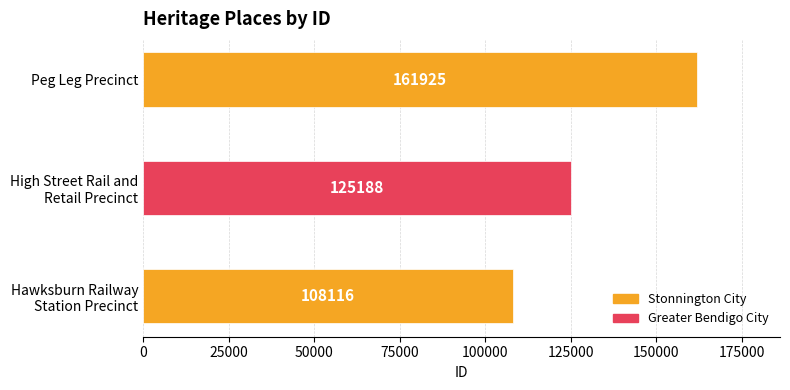

List the labels in order of value, largest first.

Peg Leg Precinct, High Street Rail and
Retail Precinct, Hawksburn Railway
Station Precinct